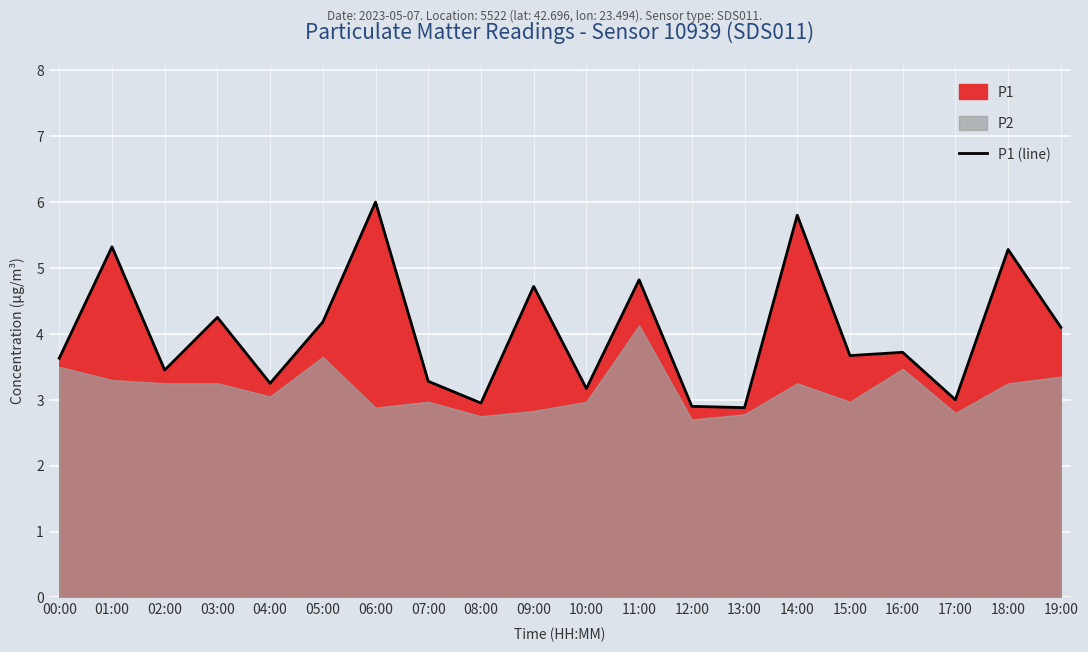

Between 17:00 and 00:00, which is larger?

00:00